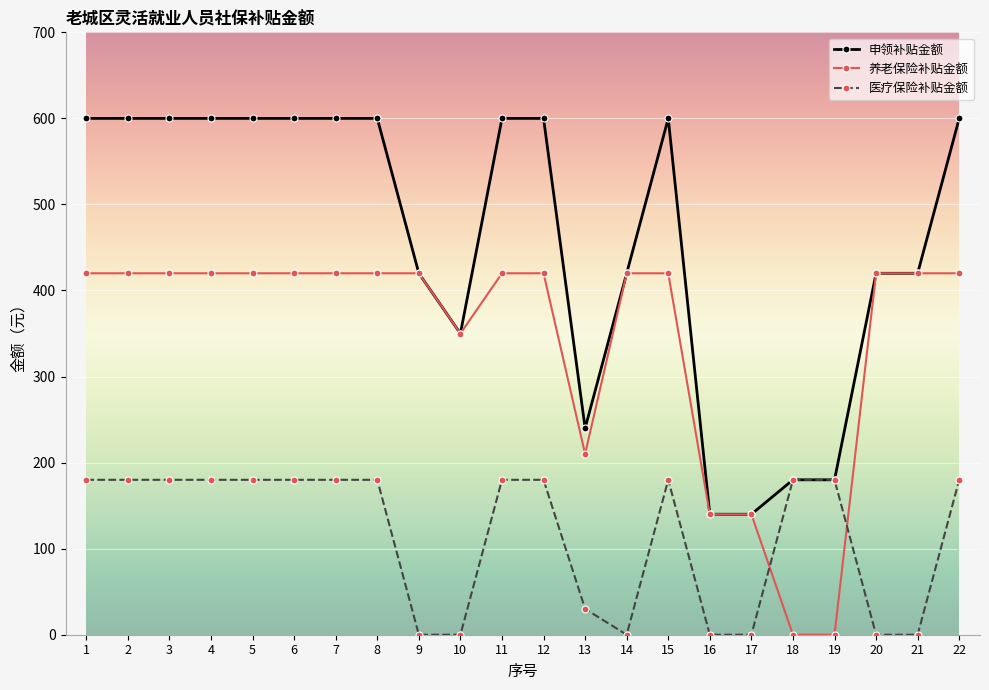

What is the difference between the maximum and minimum values in the 医疗保险补贴金额 series?

180